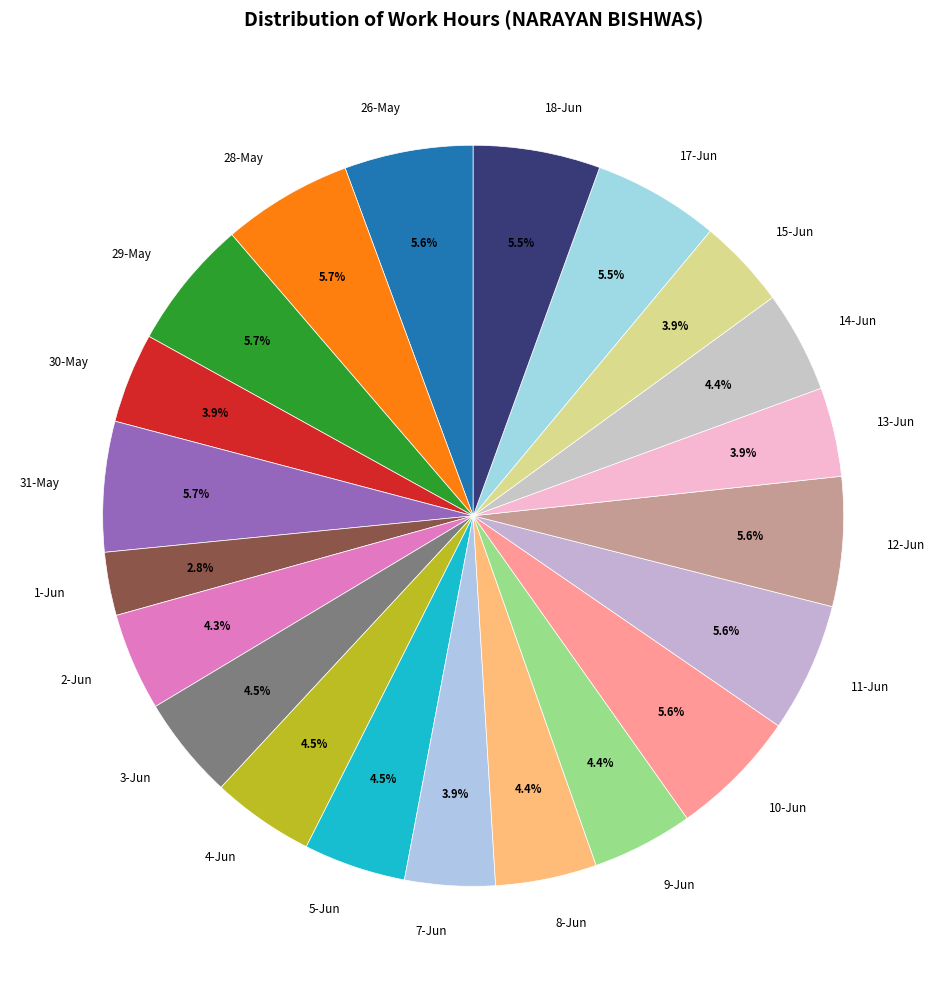

Is there any slice that represents more than half of the pie?

No